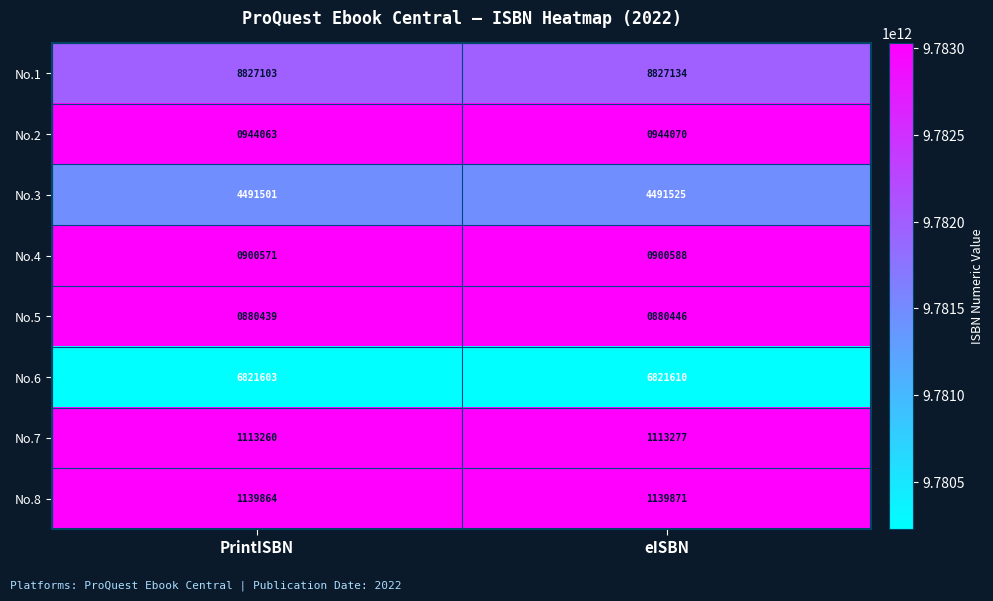

Which category has the lowest value in the No.6 series?

PrintISBN